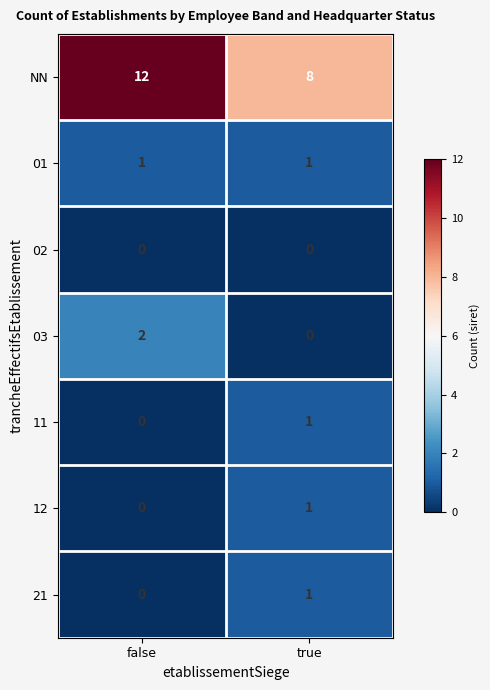

What is the spread (max minus min) of values at false?

12